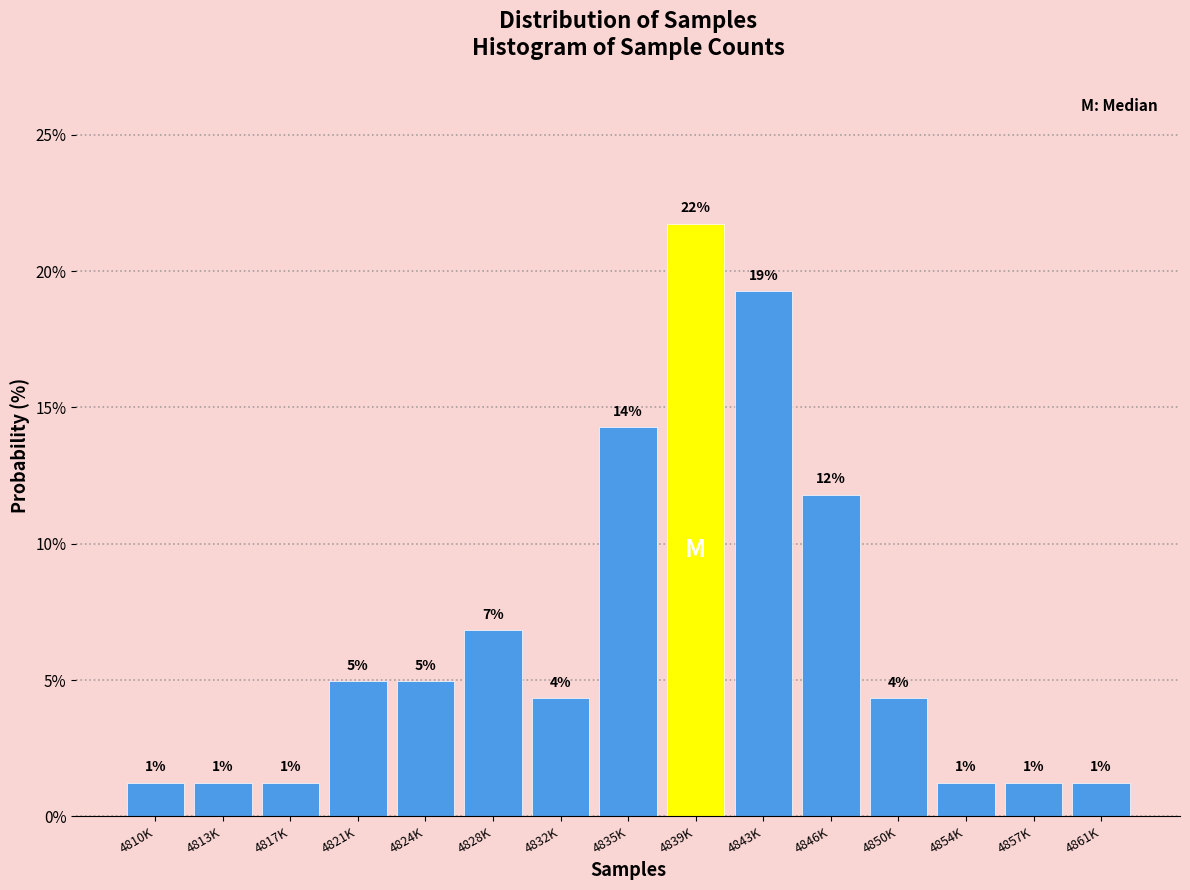

How many bars are there in total?

15